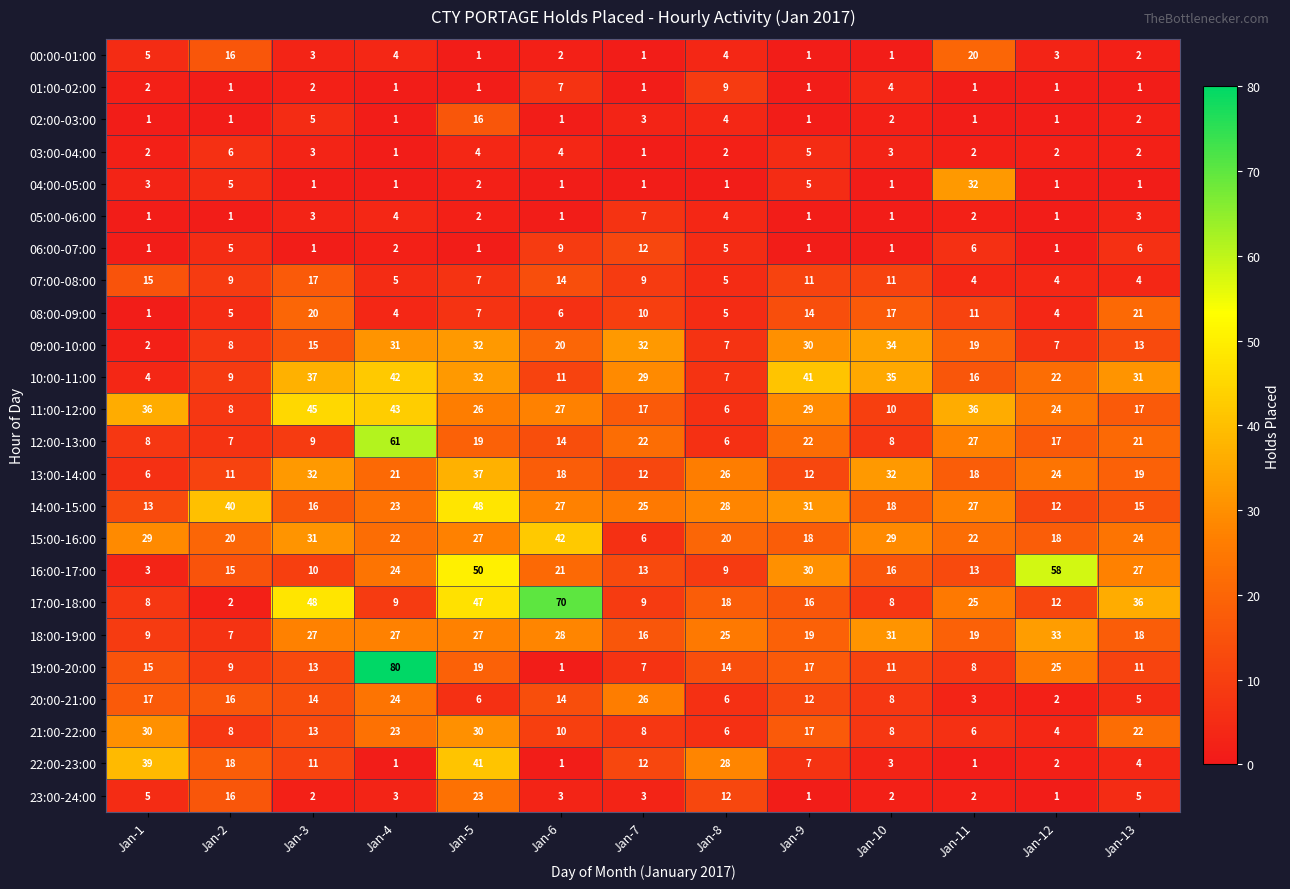

What is the greatest value displayed?

80